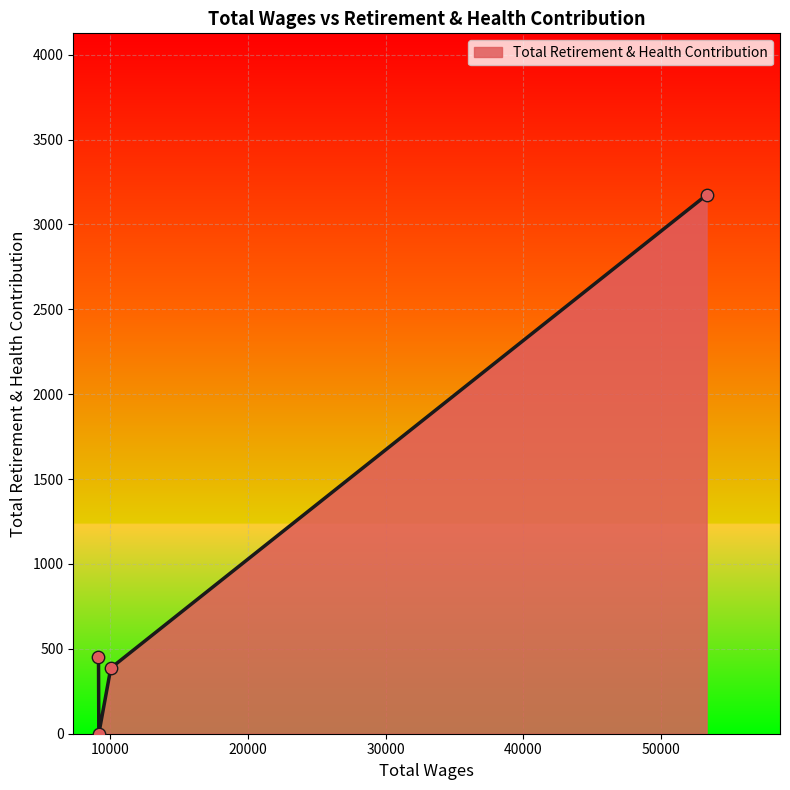

How many interior local valleys (lower than both neighbors) does the data have?

1